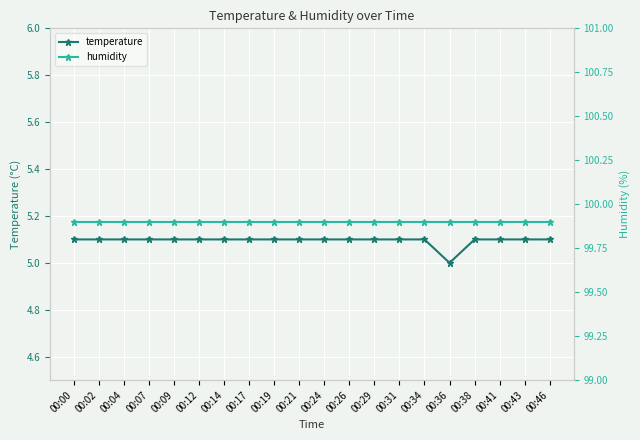

What is the value of the temperature point at the 8th from the left?

5.1